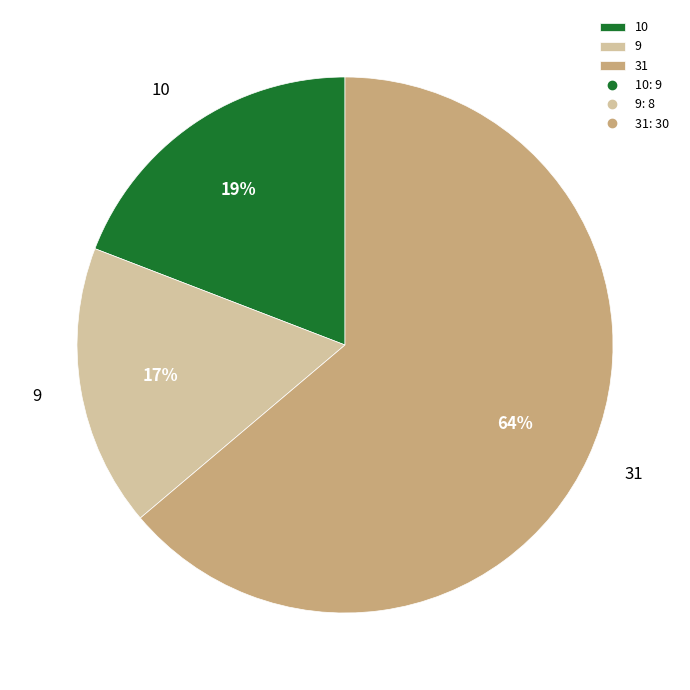

How many segments does this pie chart have?

3